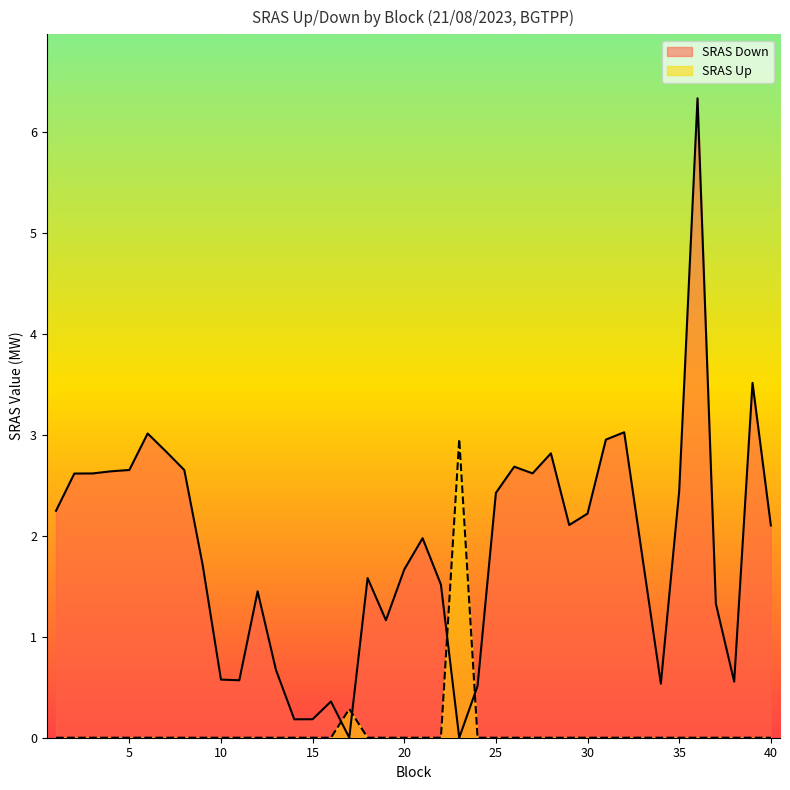

Which series has the largest range (max minus min)?

SRAS Down